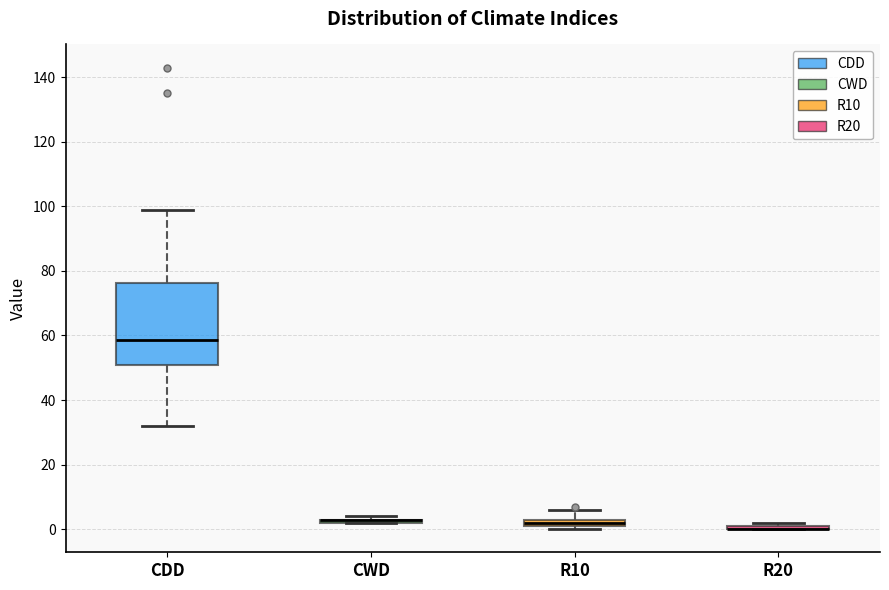

Which box is the tallest, from its lower edge to its upper edge?

CDD